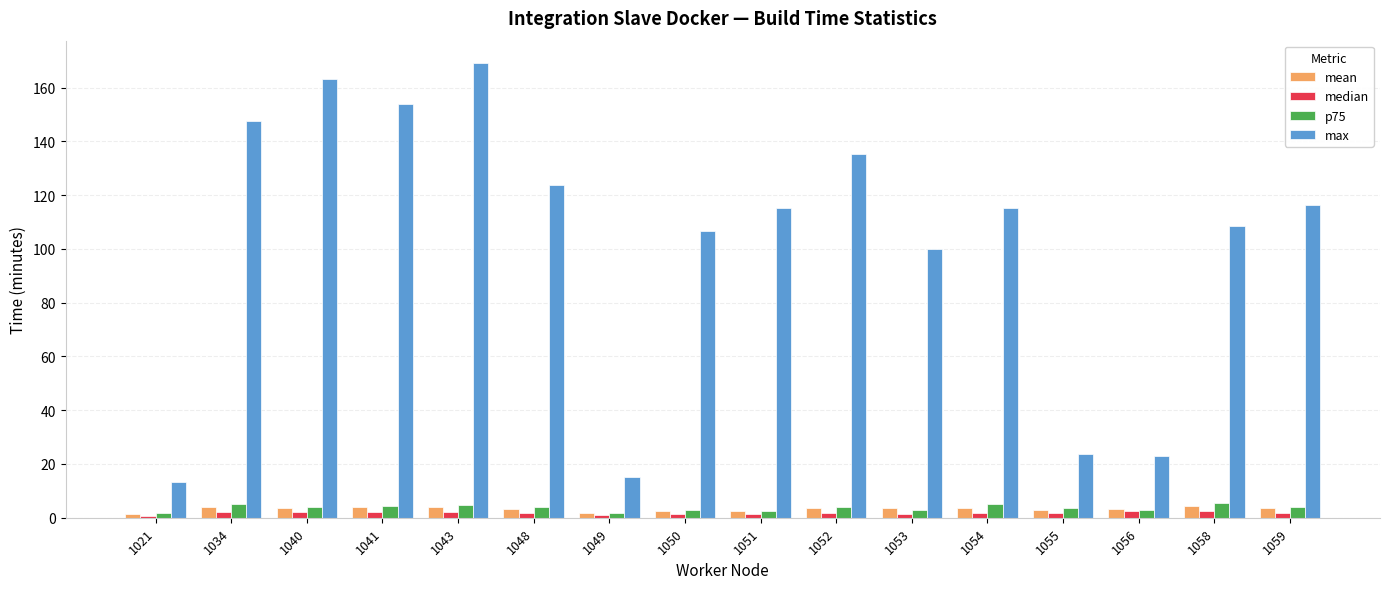

At which category is the sum across all series the highest?

1043